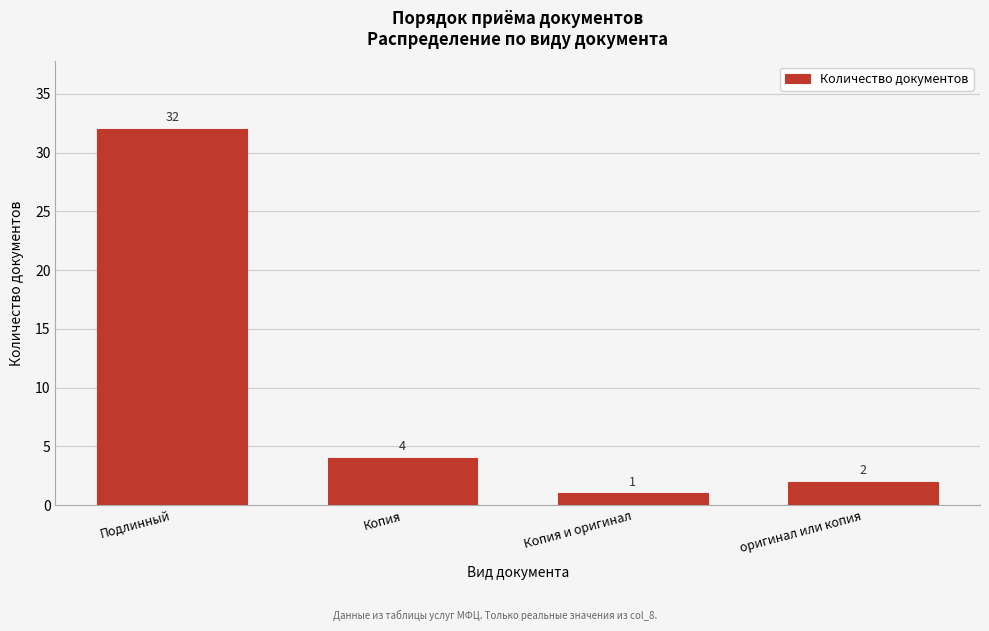

Reading left to right, transcribe all the data shown in this chart.

Подлинный=32	Копия=4	Копия и оригинал=1	оригинал или копия=2